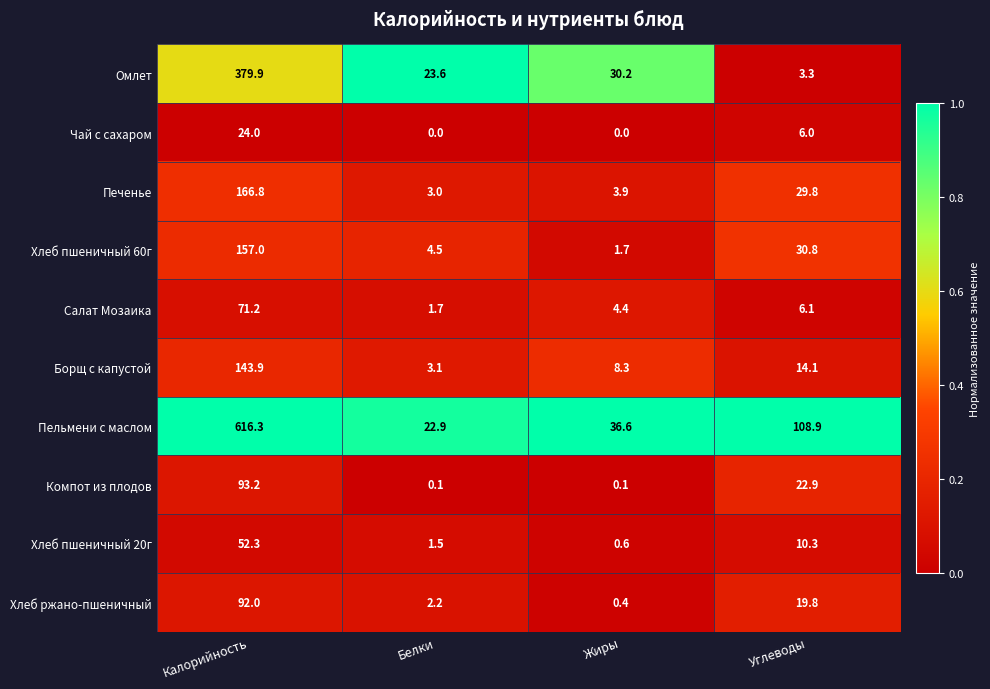

Which category has the highest value across all series?

Калорийность